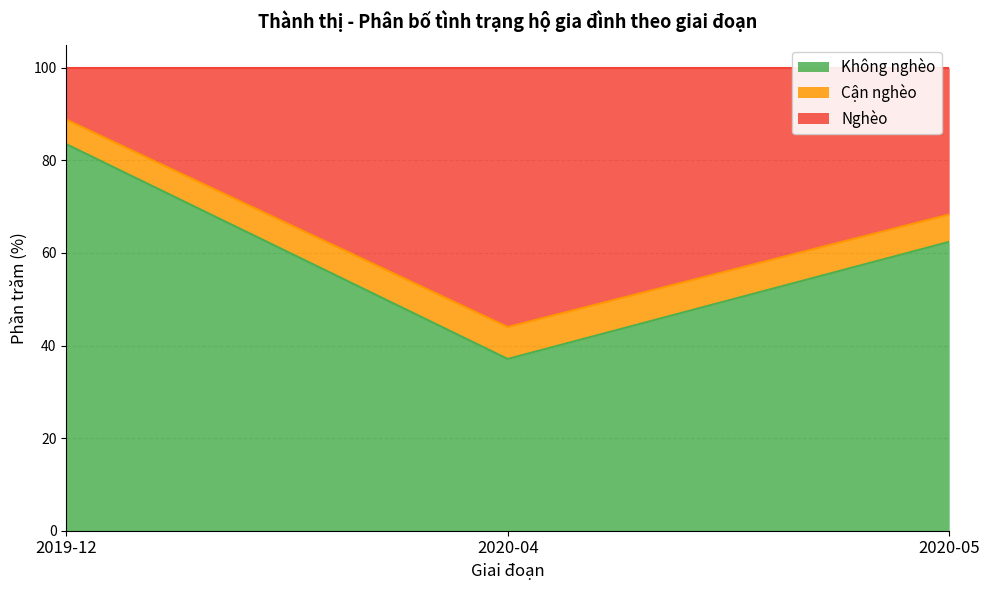

How many data points in Không nghèo are above 62?

2